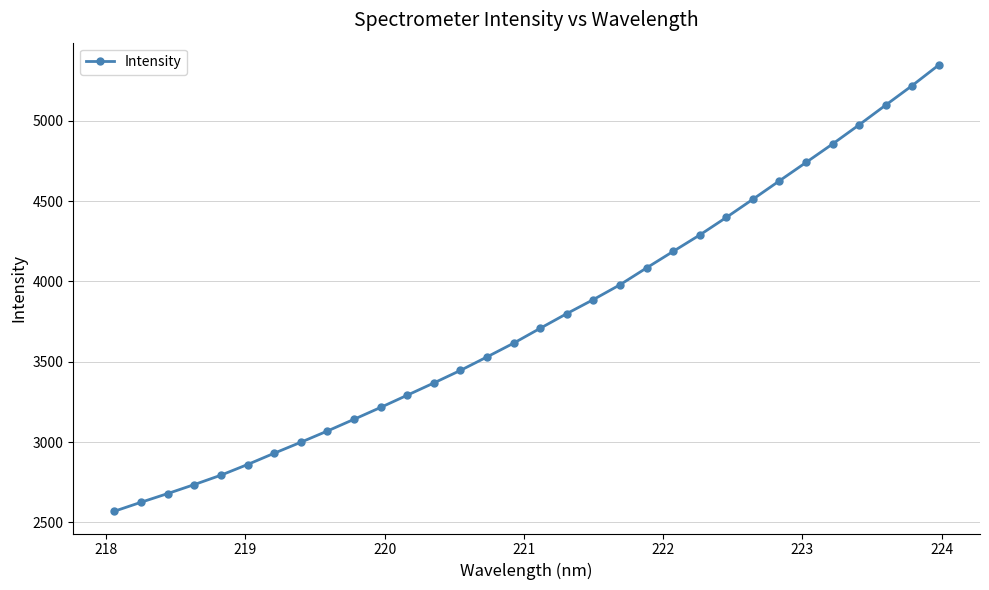

How many data points are less than 3707?

16